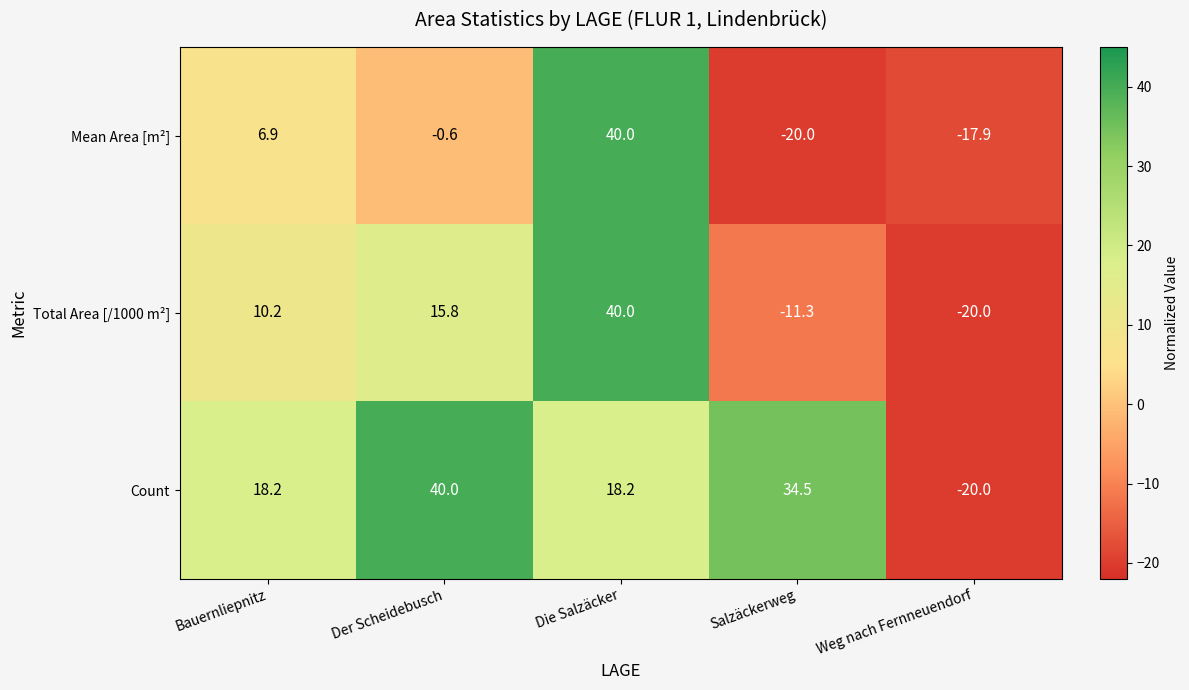

List the series in order of their overall mean, highest first.

Count, Total Area [/1000 m²], Mean Area [m²]